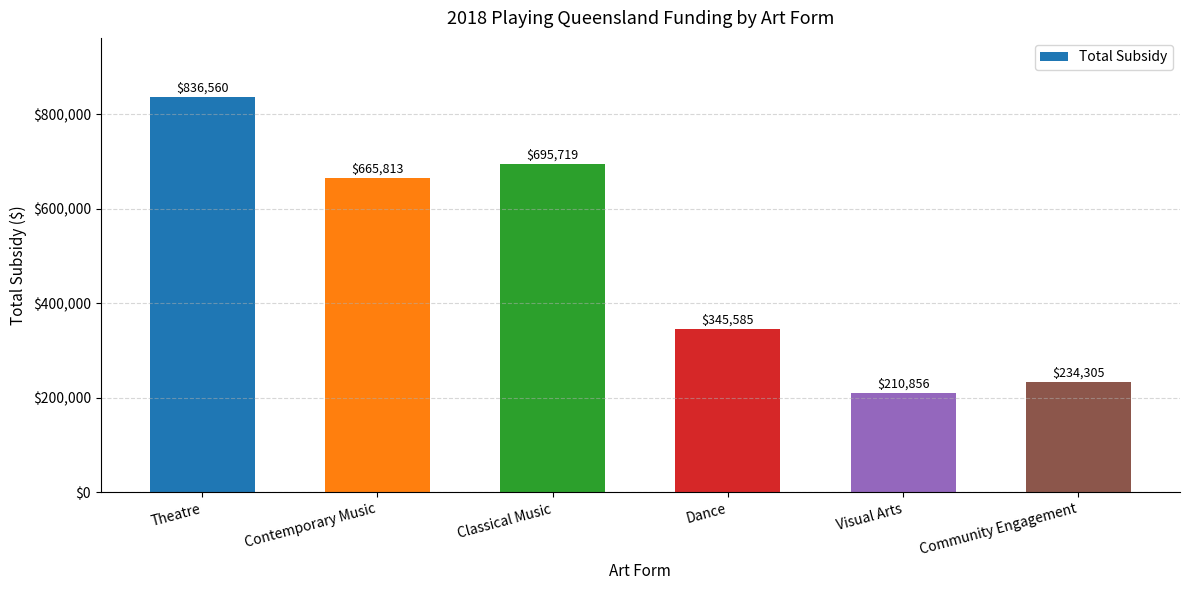

At which label does the data first exceed 665813?

Theatre